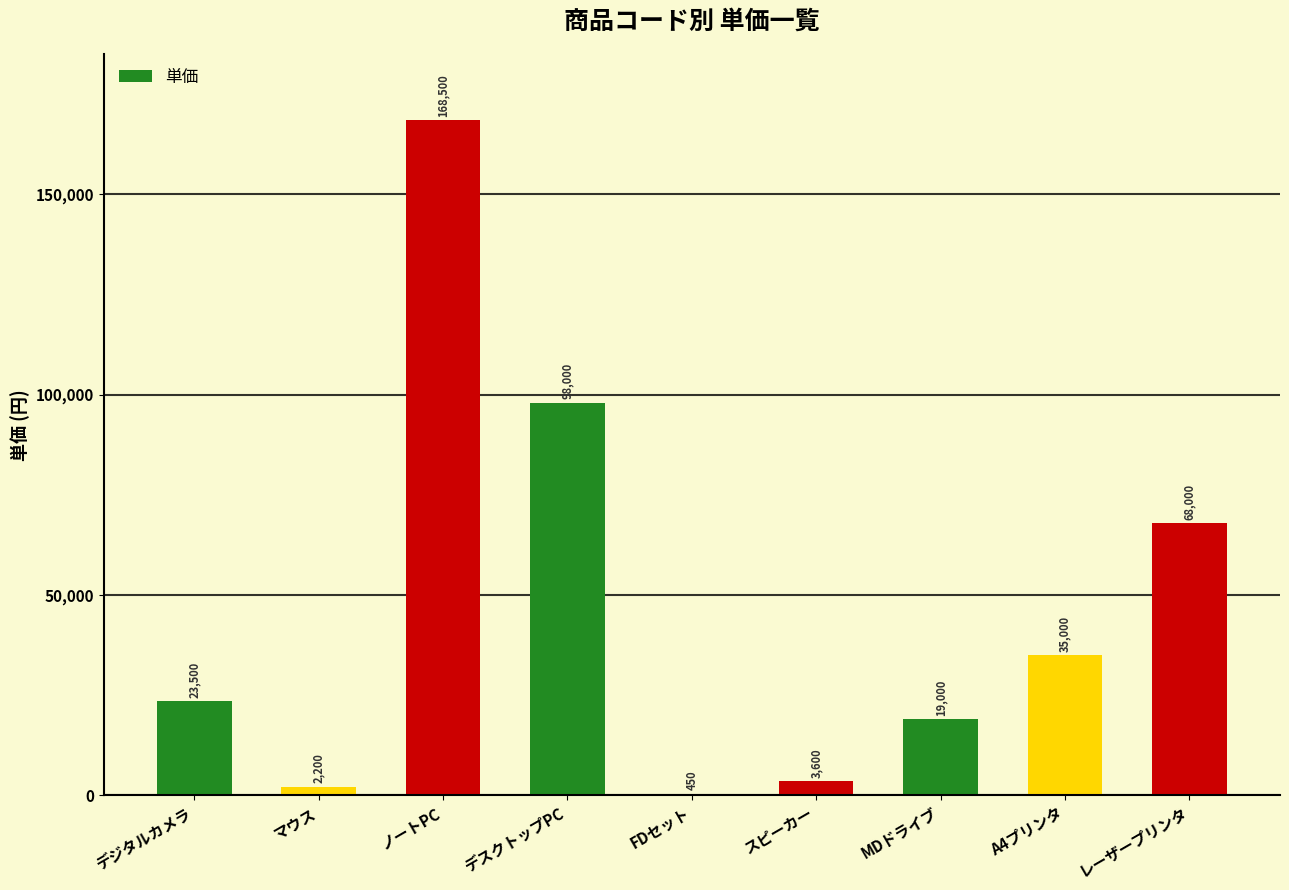

Count the number of categories in the chart.

9